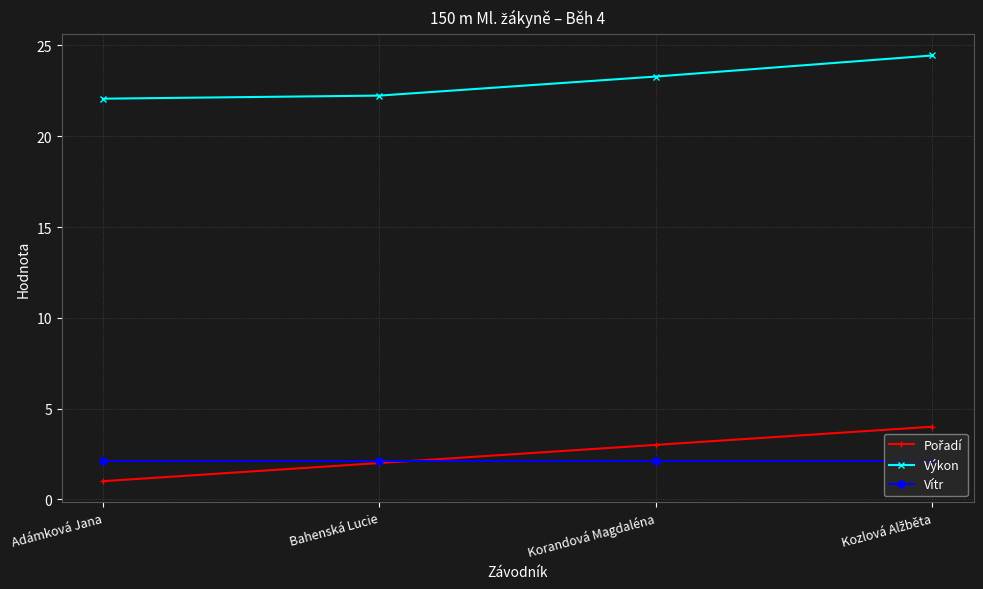

What is the sum of the Vítr values at Bahenská Lucie and Korandová Magdaléna?

4.2